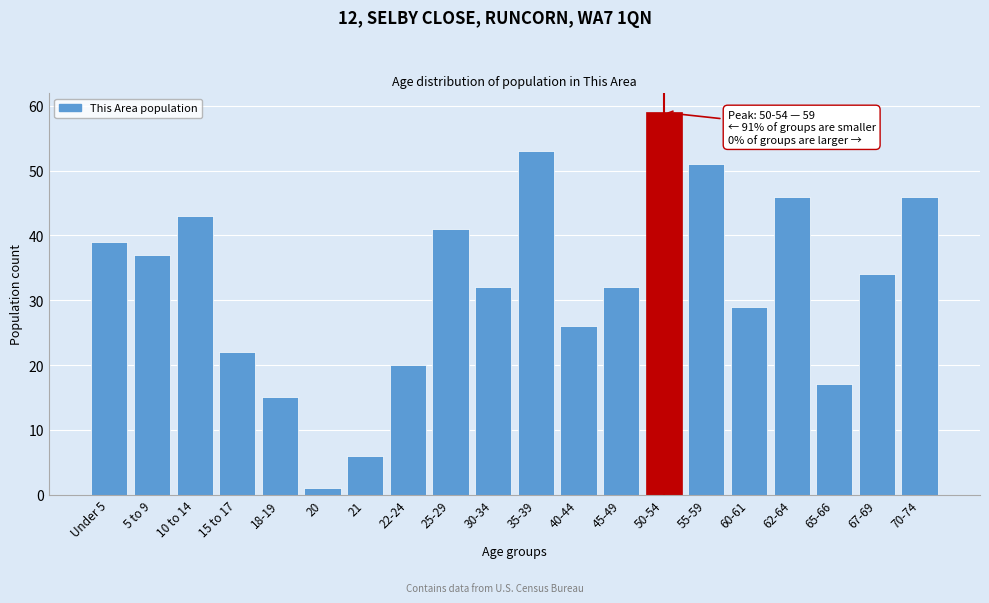

Reading left to right, list all the values displayed in this chart.

Under 5=39	5 to 9=37	10 to 14=43	15 to 17=22	18-19=15	20=1	21=6	22-24=20	25-29=41	30-34=32	35-39=53	40-44=26	45-49=32	50-54=59	55-59=51	60-61=29	62-64=46	65-66=17	67-69=34	70-74=46